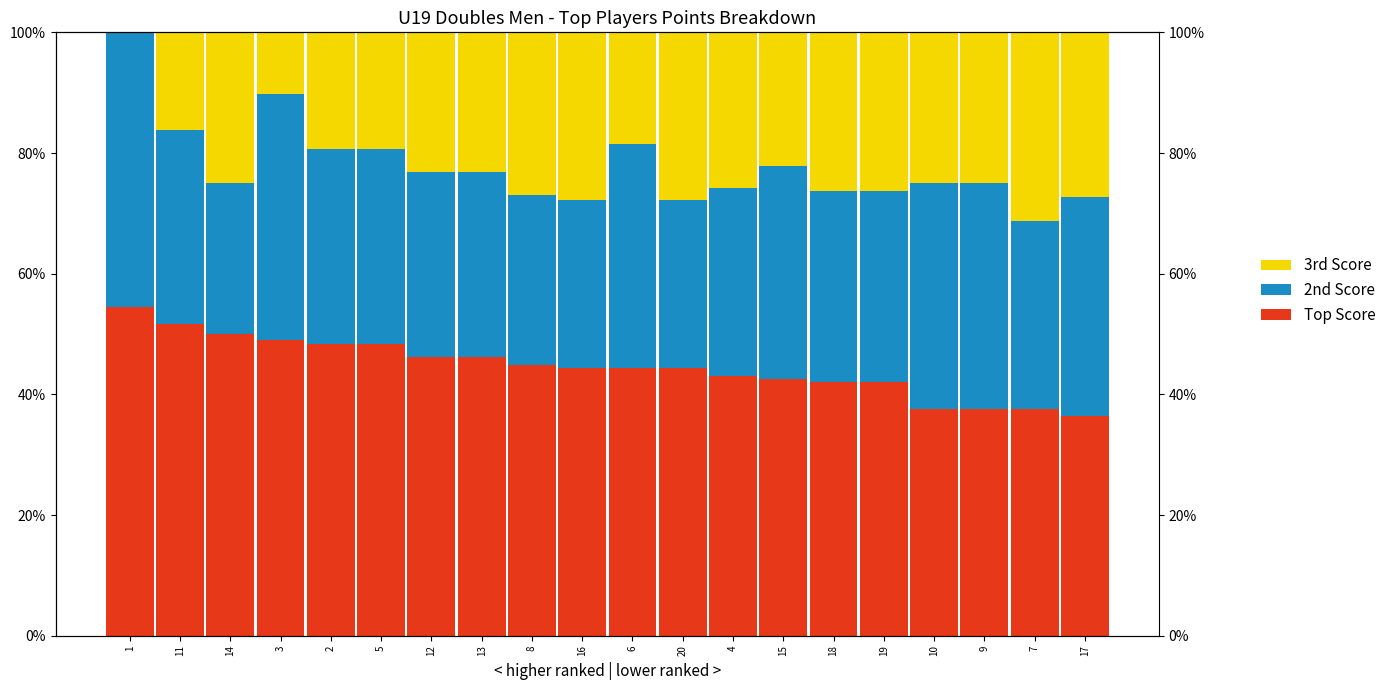

Rank the categories by 3rd Score value from highest to lowest.

7, 16, 20, 17, 8, 18, 19, 4, 14, 10, 9, 12, 13, 15, 2, 5, 6, 11, 3, 1